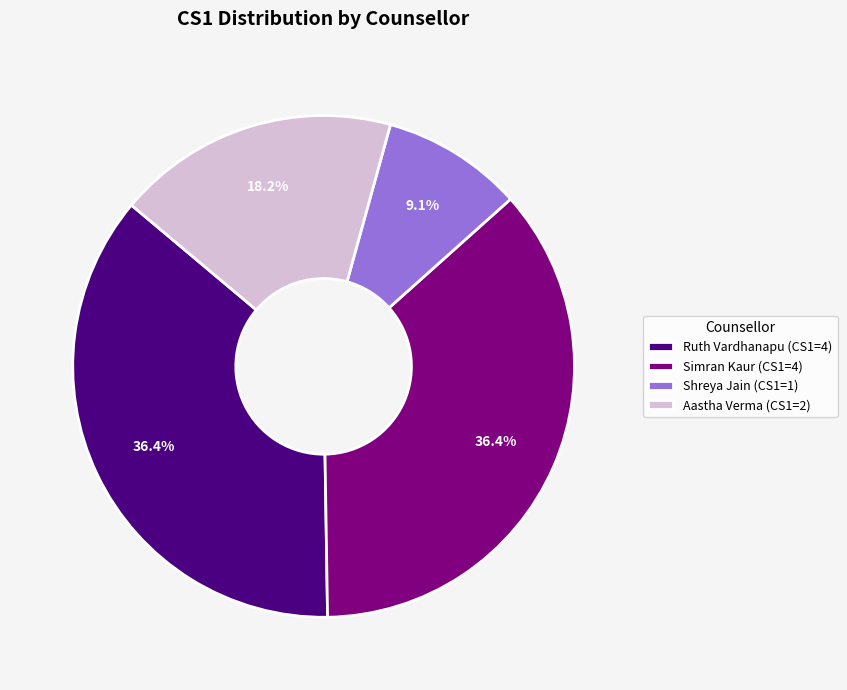

Count the number of slices in the pie.

4